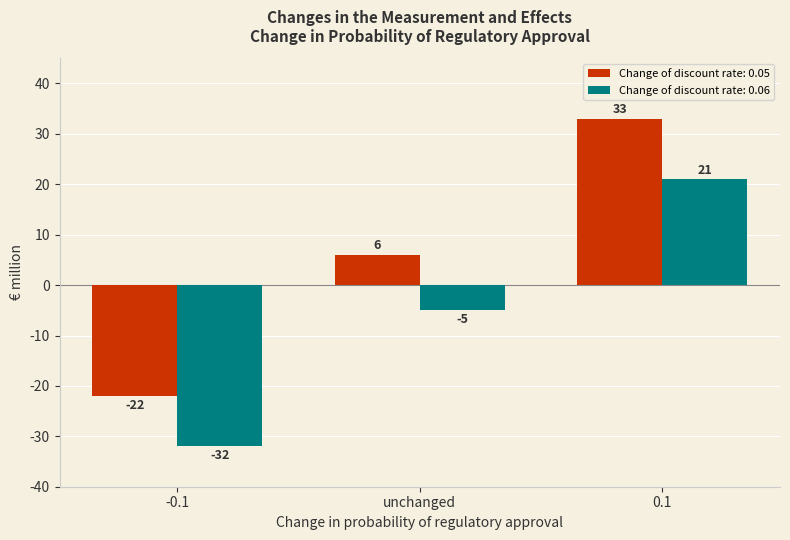

Does the chart contain stacked bars?

No